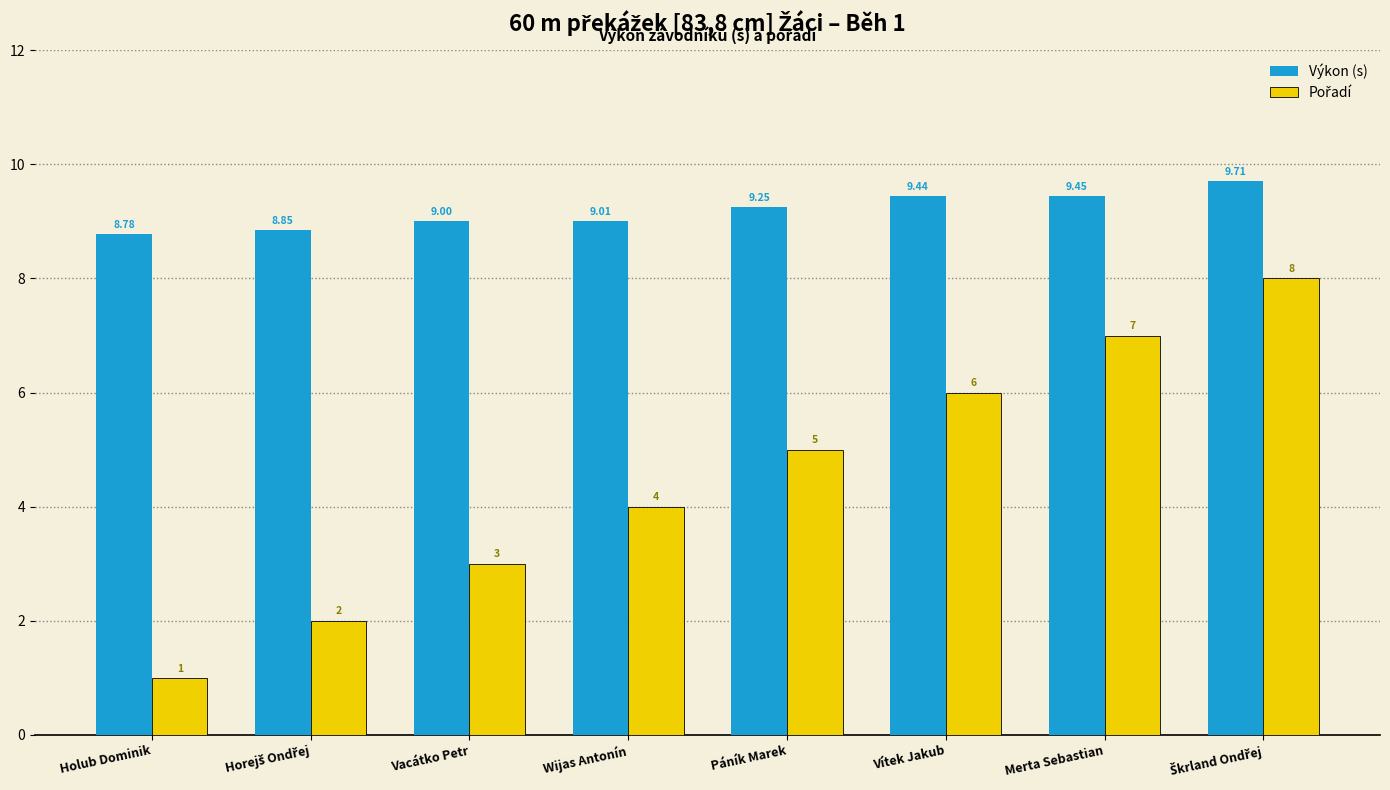

What position from the left is Vítek Jakub?

6